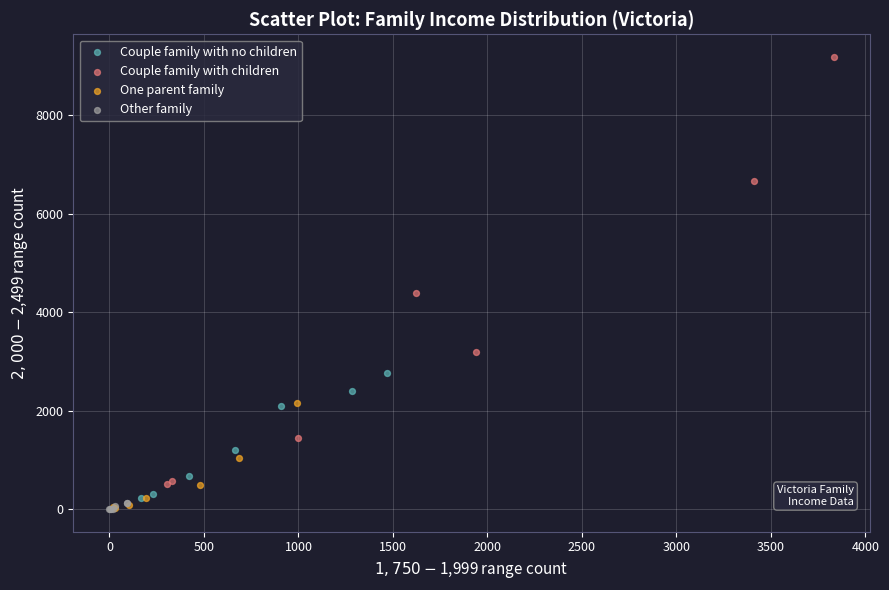

Which series reaches the maximum Y coordinate?

Couple family with children